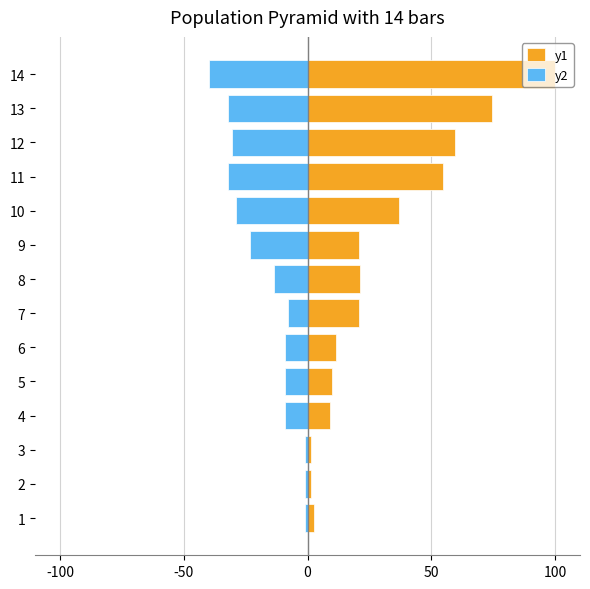

What position from the right is 13?

1